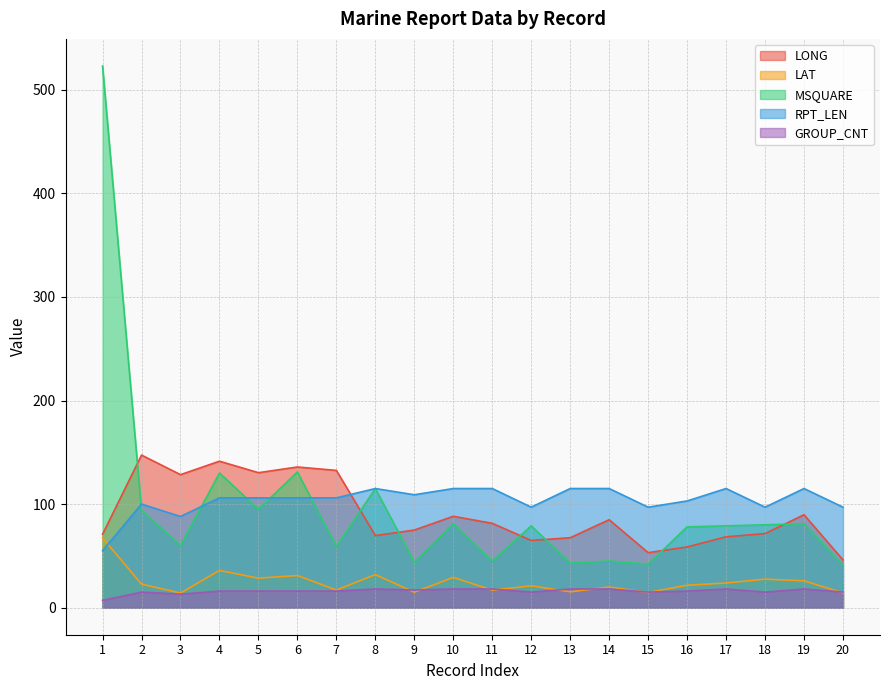

What value does the LONG series have at 18?

71.5